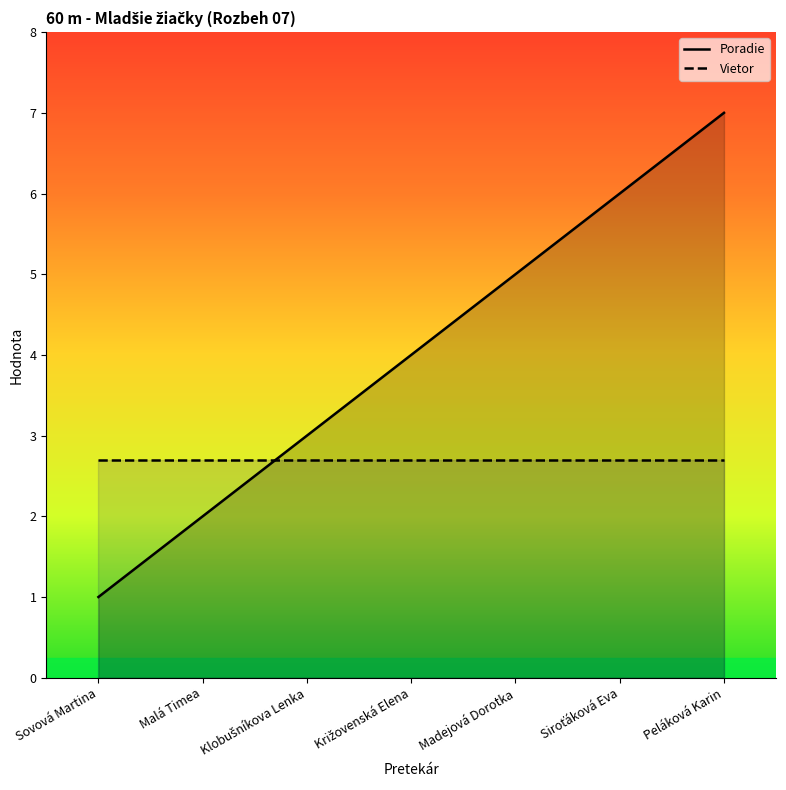

What is the minimum value for Vietor?

2.7